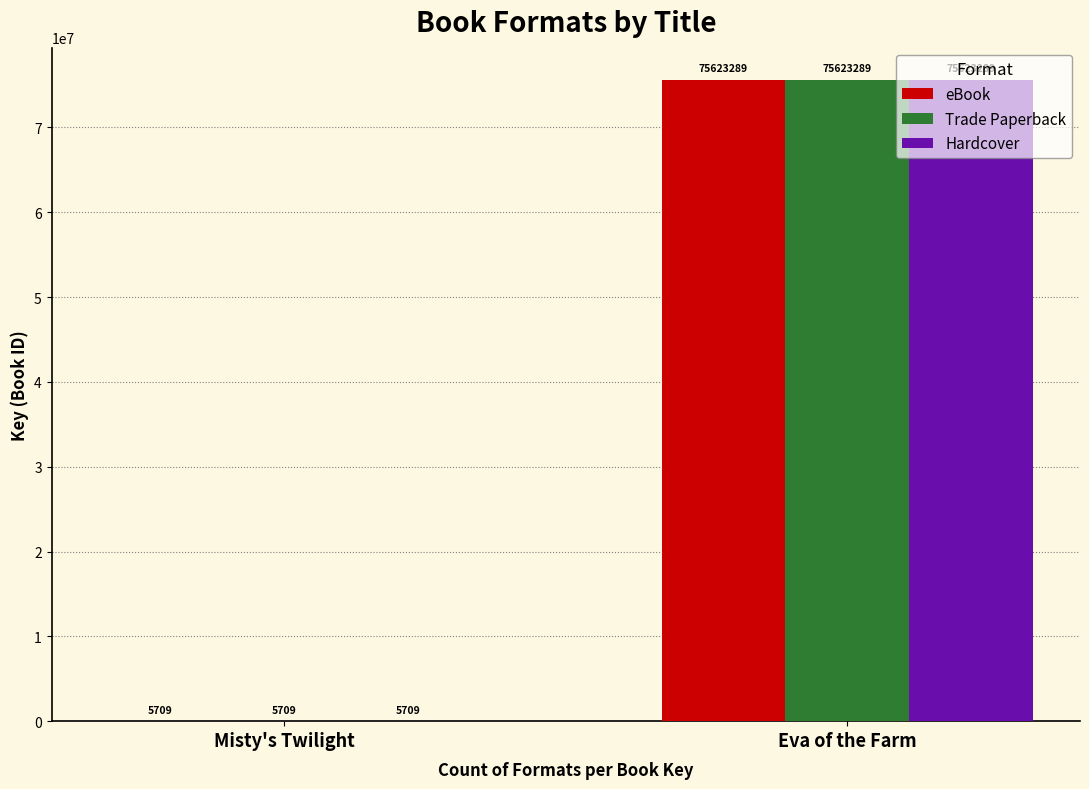

Is it true that eBook equals 5709 at Misty's Twilight?

True